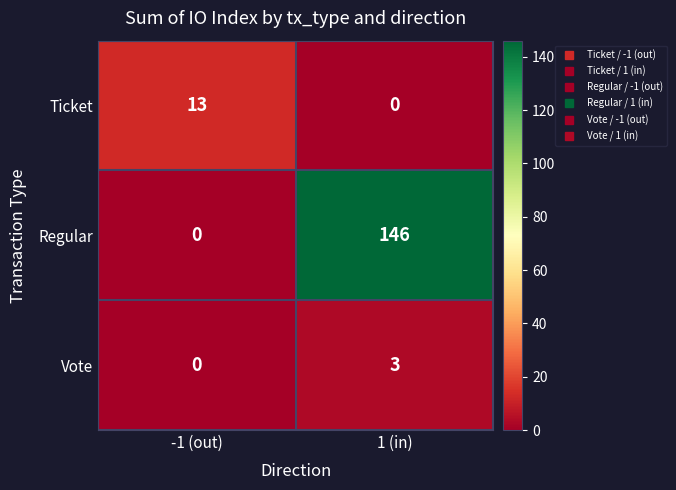

What is the sum of all Ticket values?

13